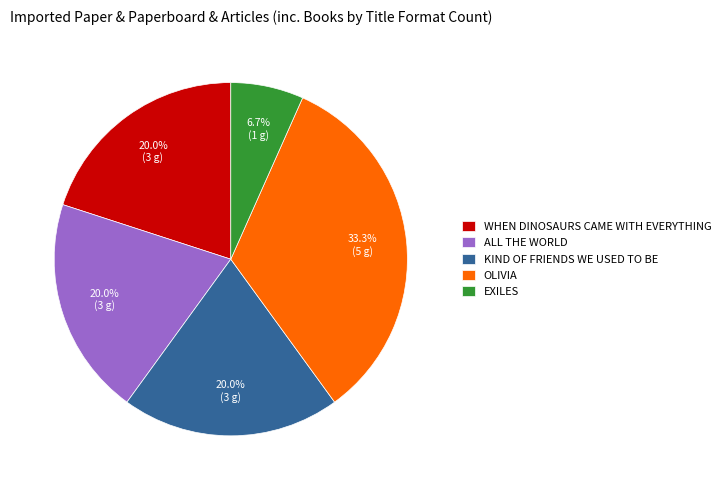

Is there any slice that represents more than half of the pie?

No